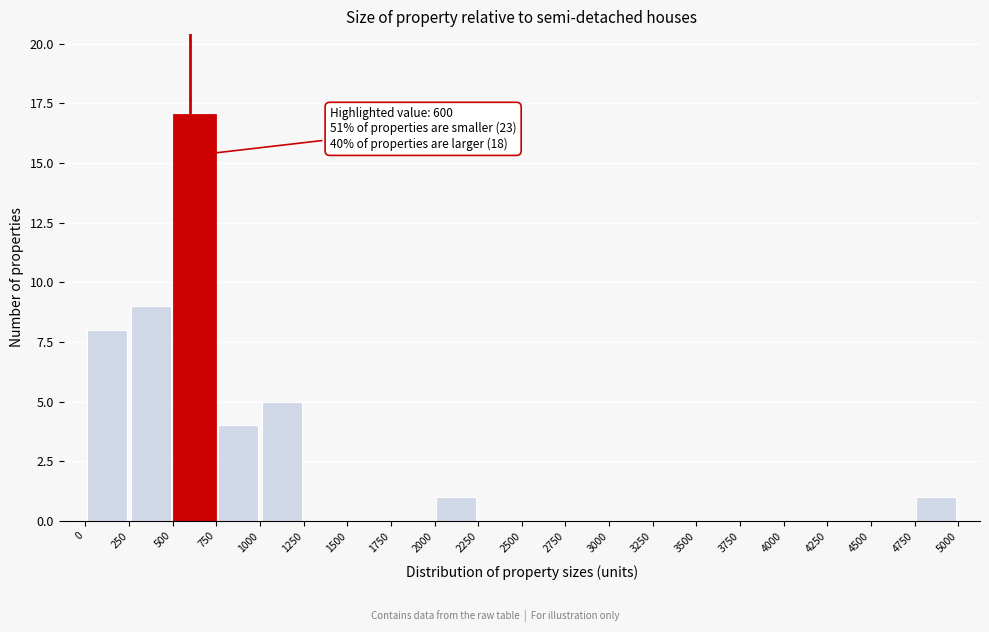

Over which range of the x-axis is the bar tallest?

500 to 750